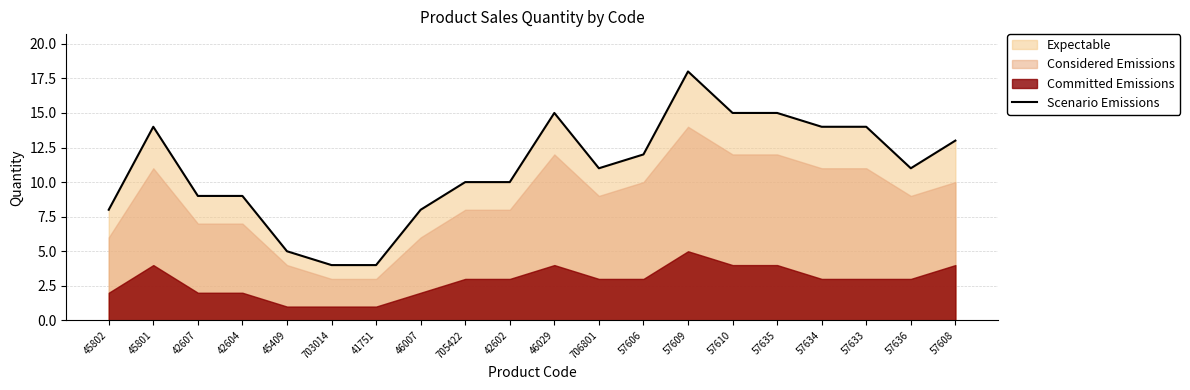

How many values exceed 11?

9